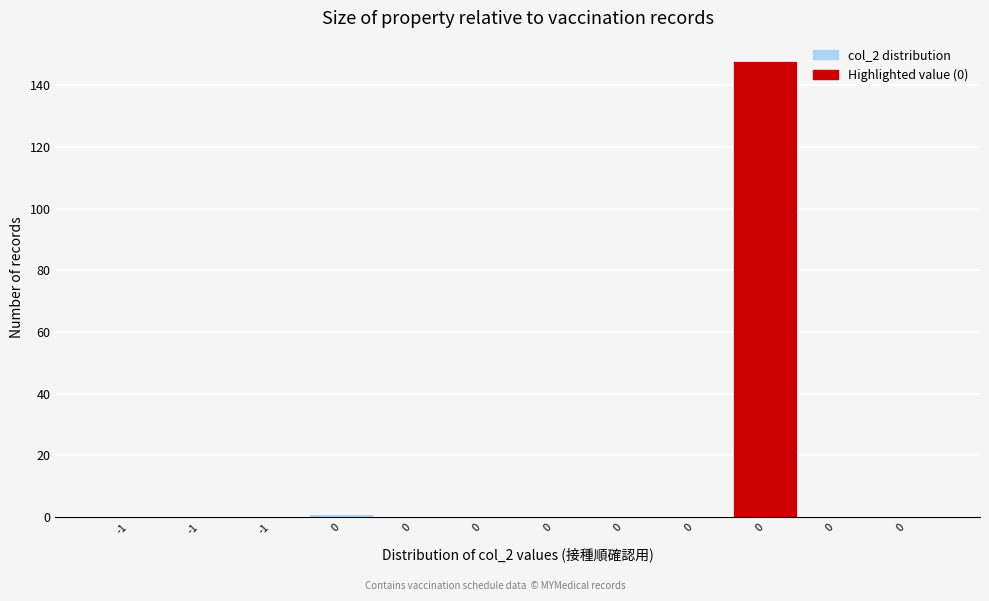

How many data points does each series have?

12